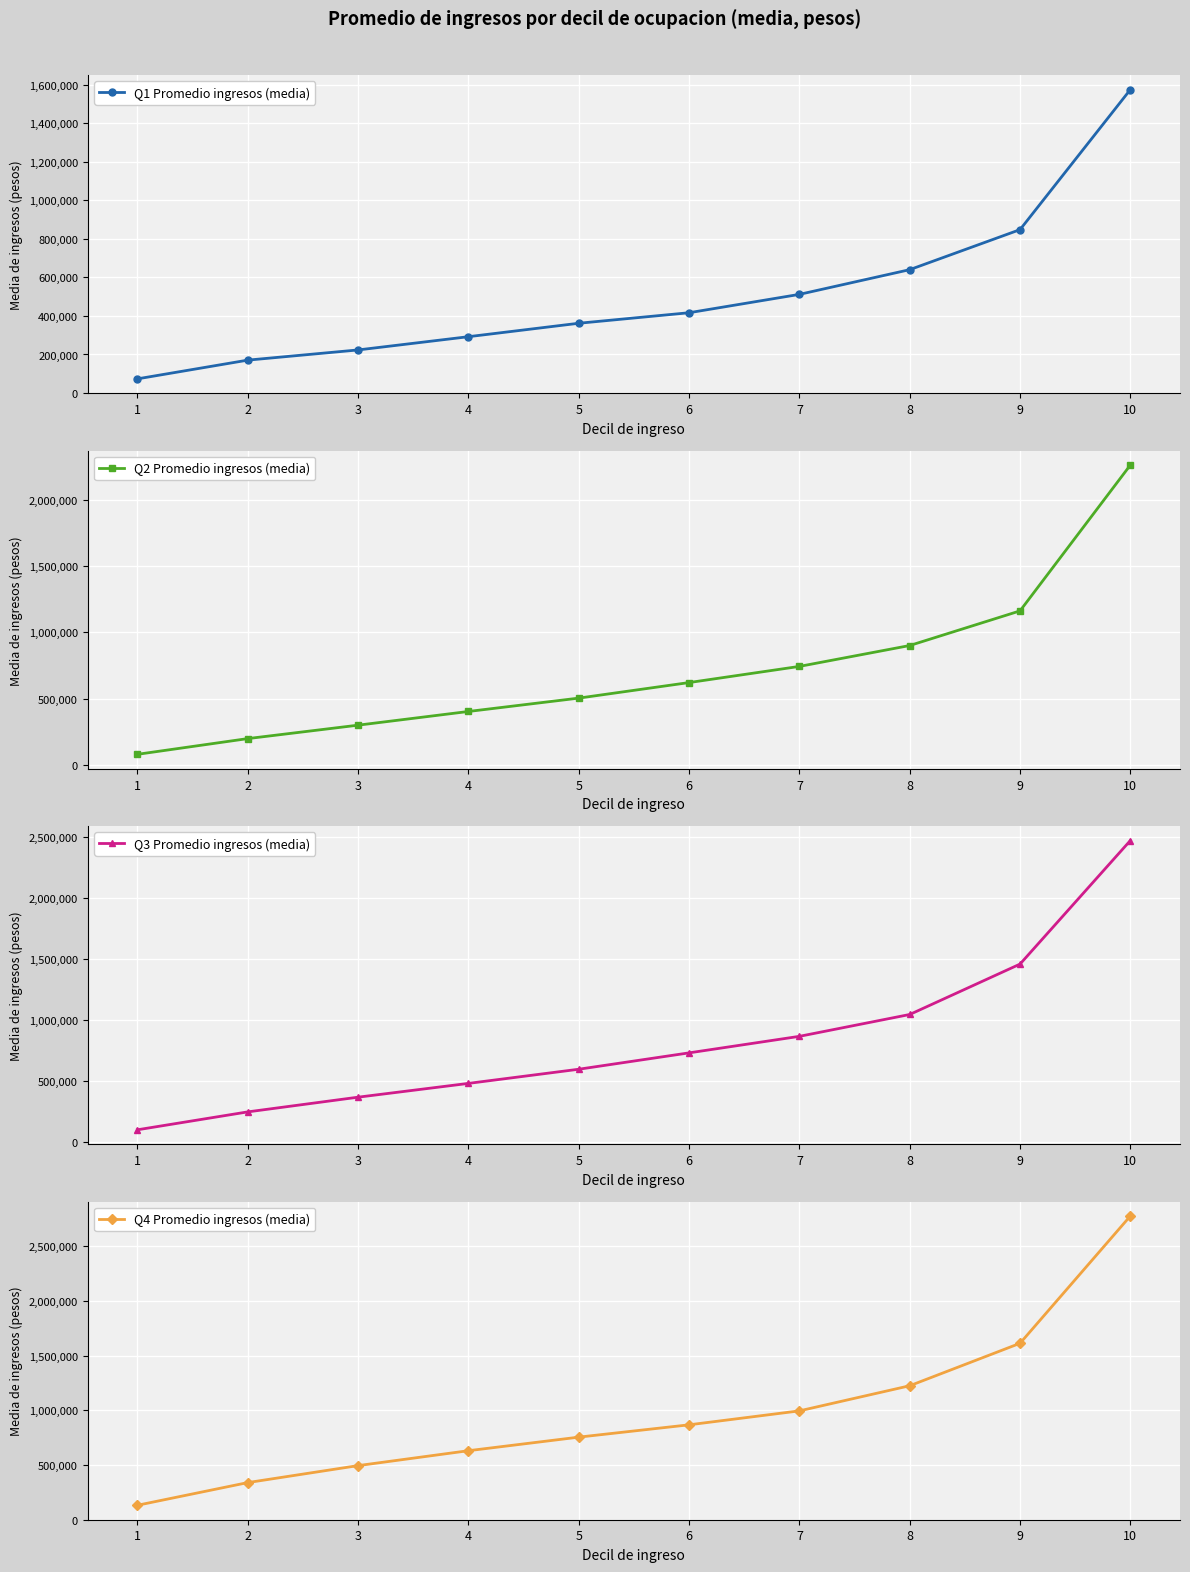

Which series has the largest range (max minus min)?

Q4 Promedio ingresos (media)